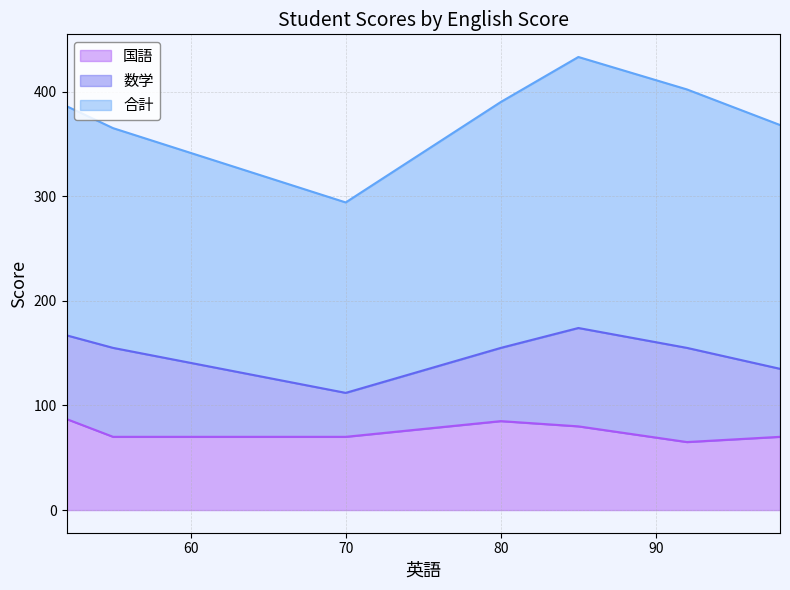

What is the difference between the maximum and minimum values in the 国語 series?

22